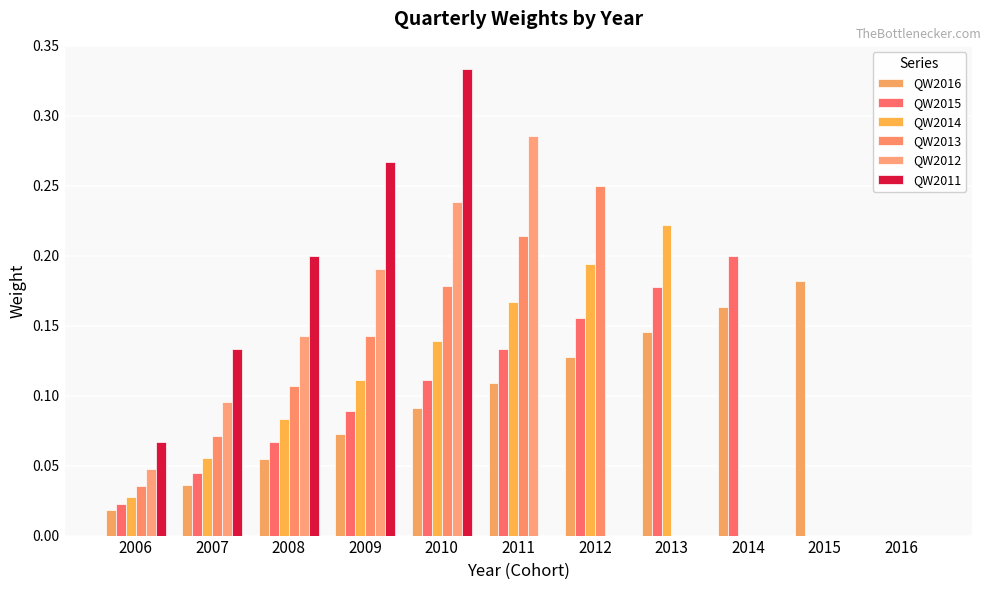

Are the bars horizontal?

No